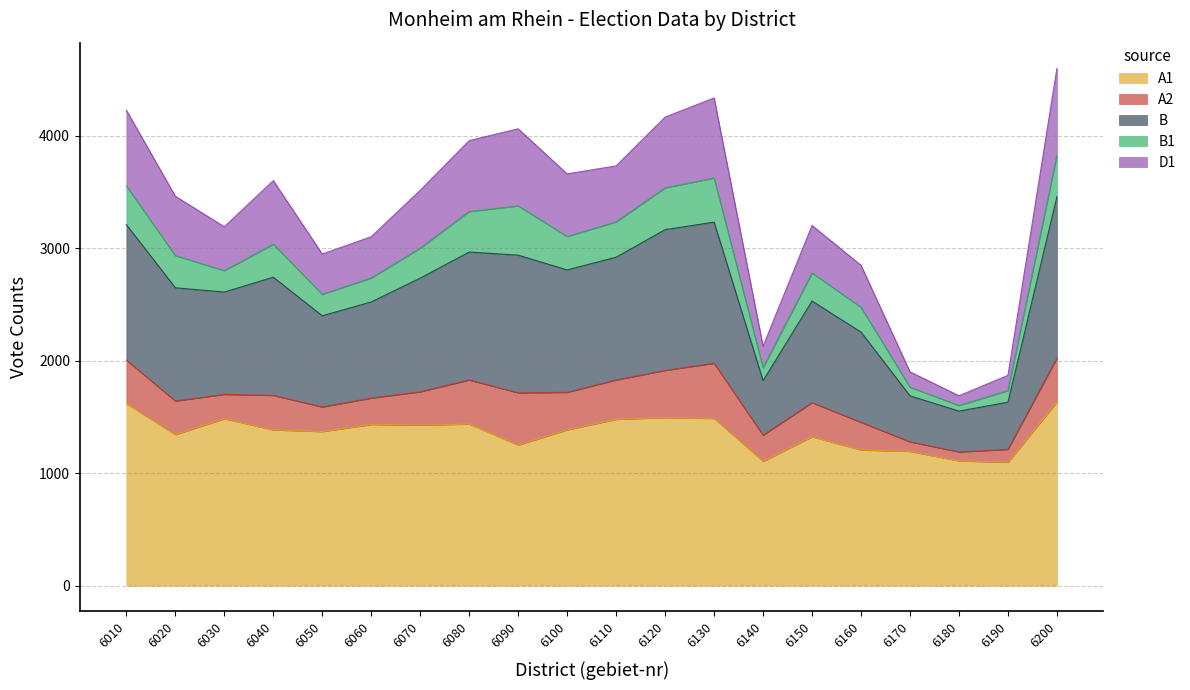

True or false: A1 has a value of 1828 at 6100.

False